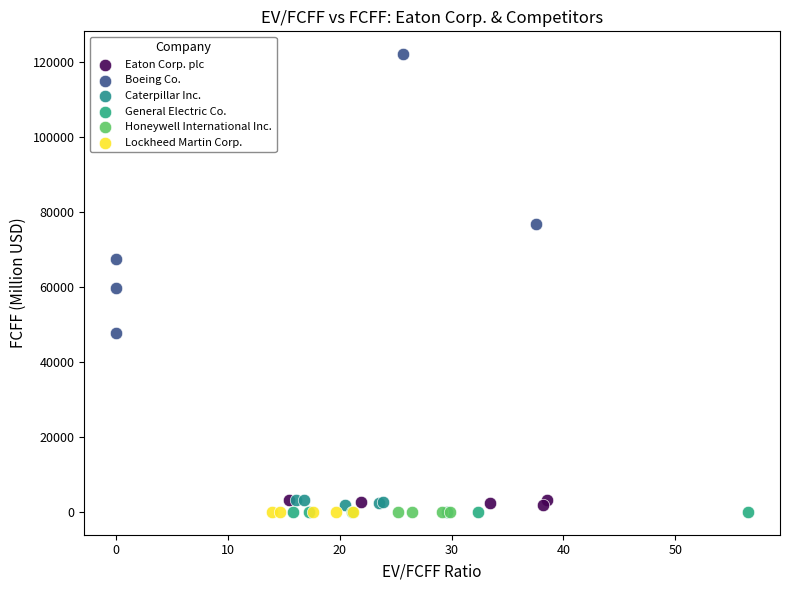

Which series has the widest spread of Y values?

Boeing Co.